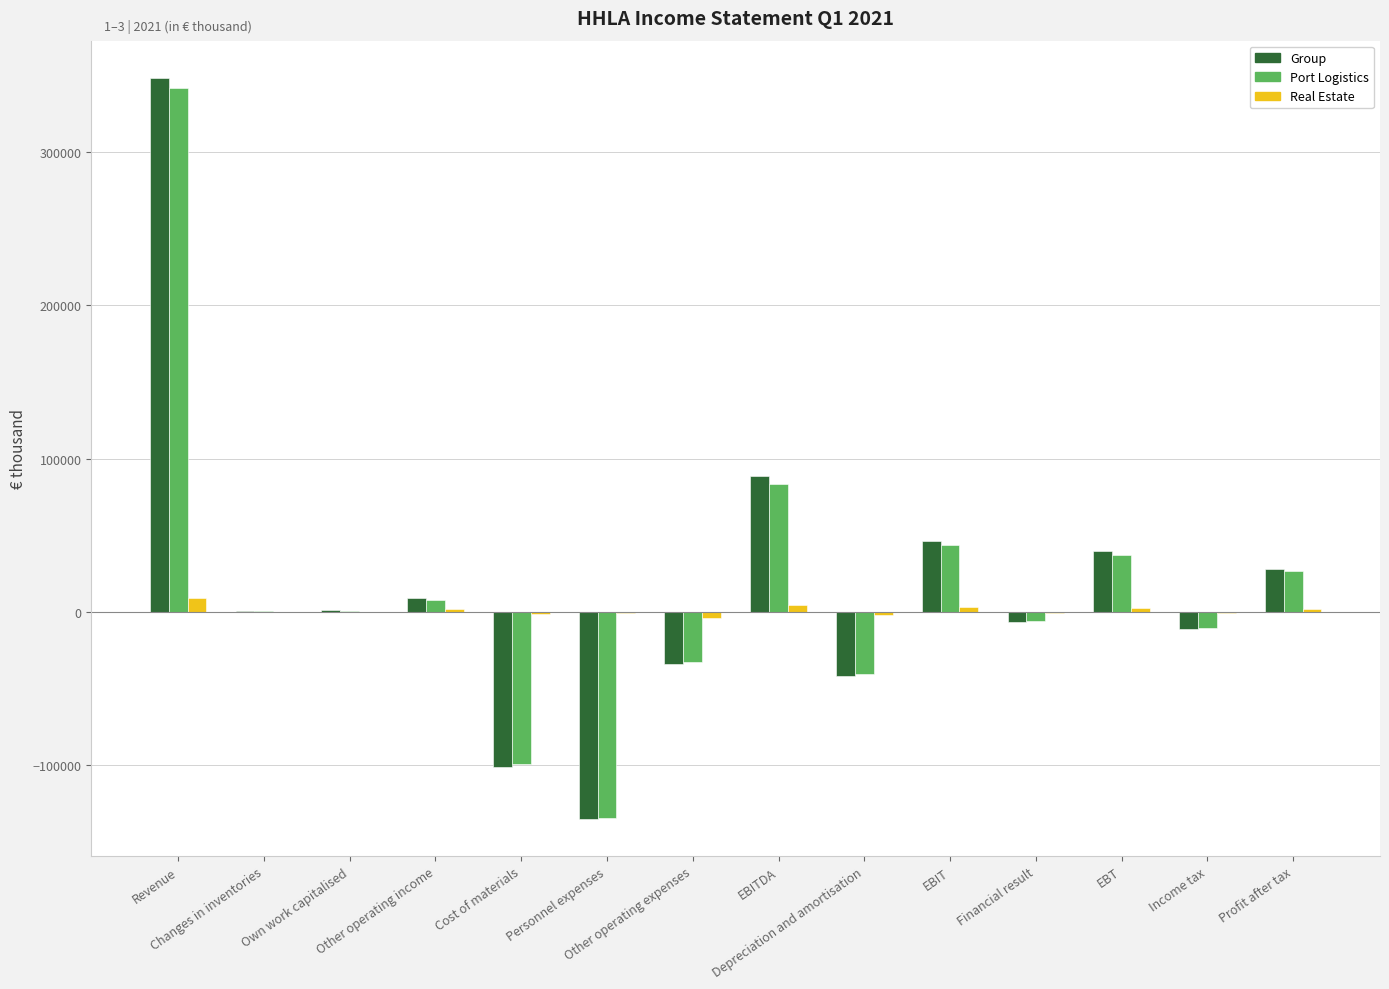

What is the maximum value for Port Logistics?

341955